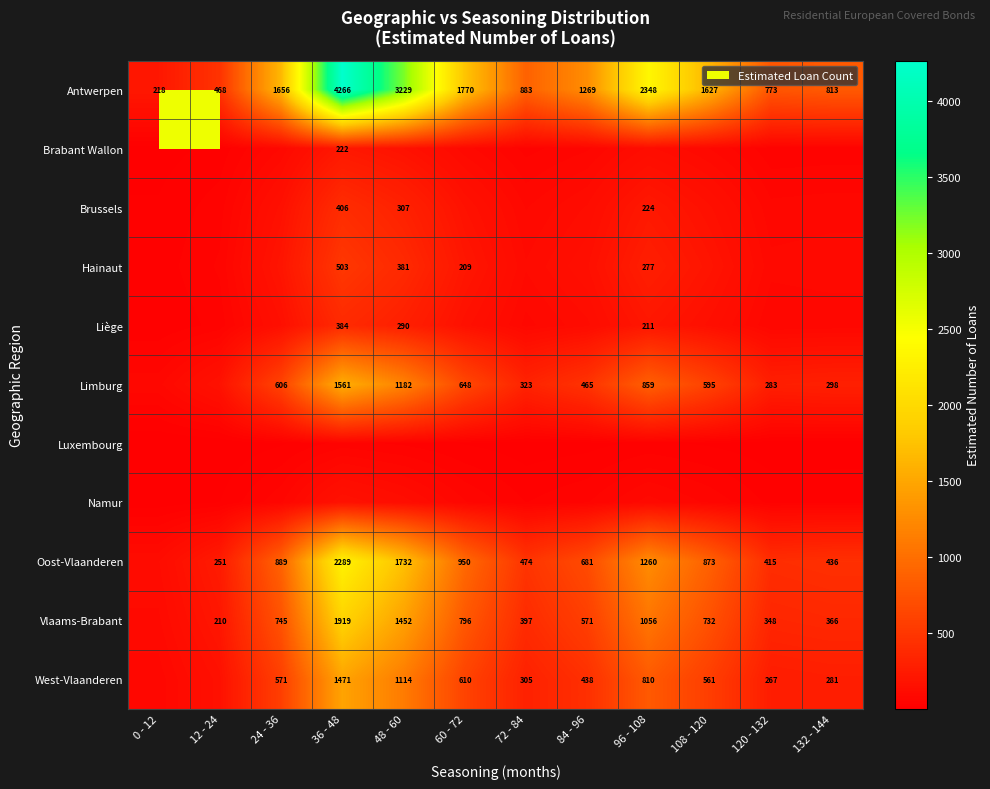

Is the value of Vlaams-Brabant at 108 - 120 greater than the value of Limburg at 96 - 108?

No